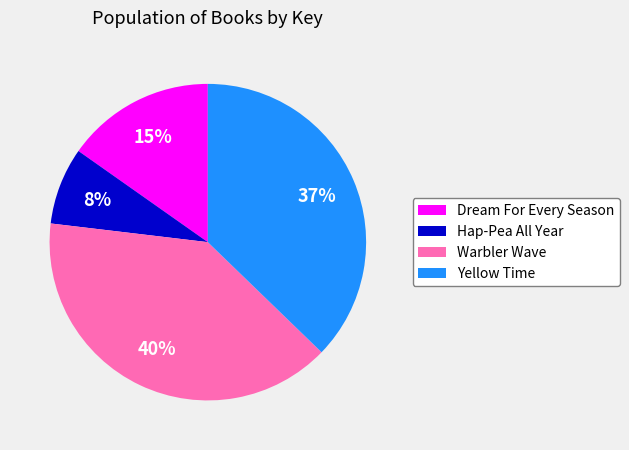

Which slice is the smallest?

Hap-Pea All Year